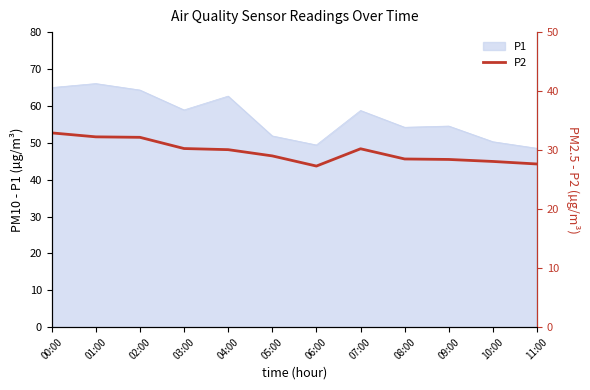

What is the minimum value shown in the chart?

27.3